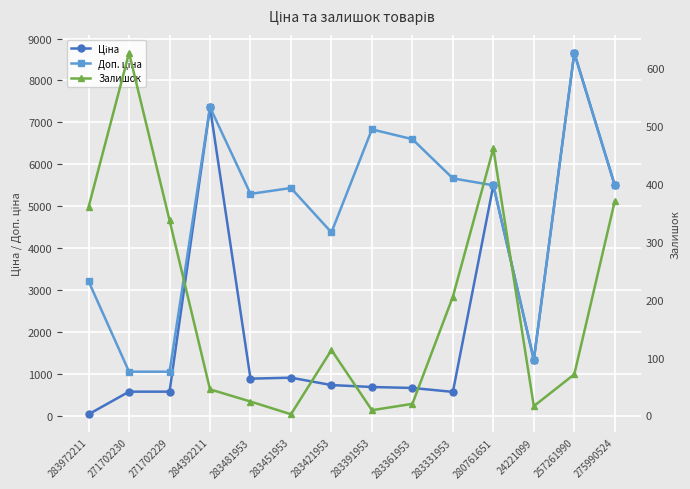

Is the value of Доп. ціна at 283361953 greater than the value of Залишок at 283361953?

Yes